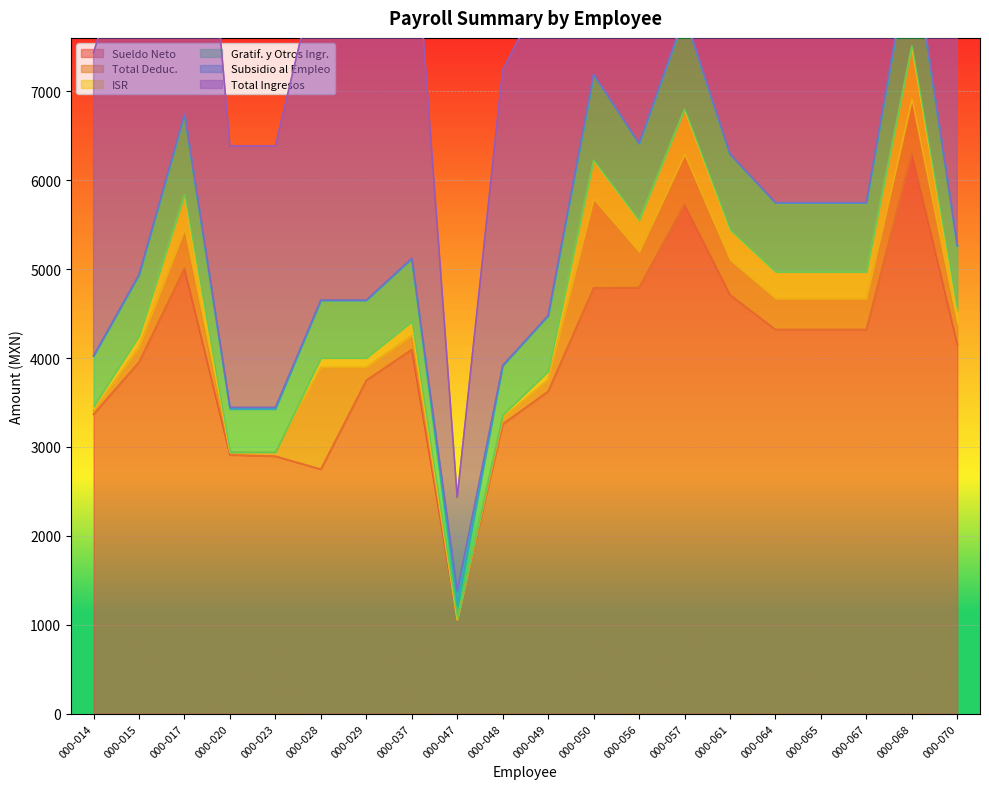

The value of Sueldo Neto at 000-037 is 1426.6. True or false?

False